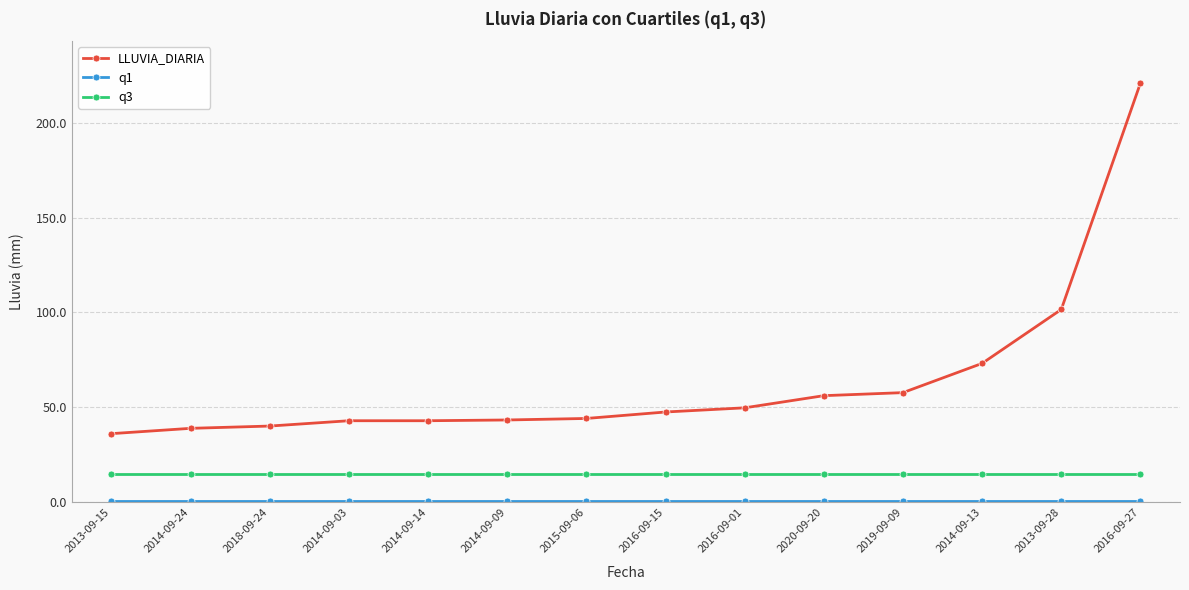

How many lines are shown in the chart?

3